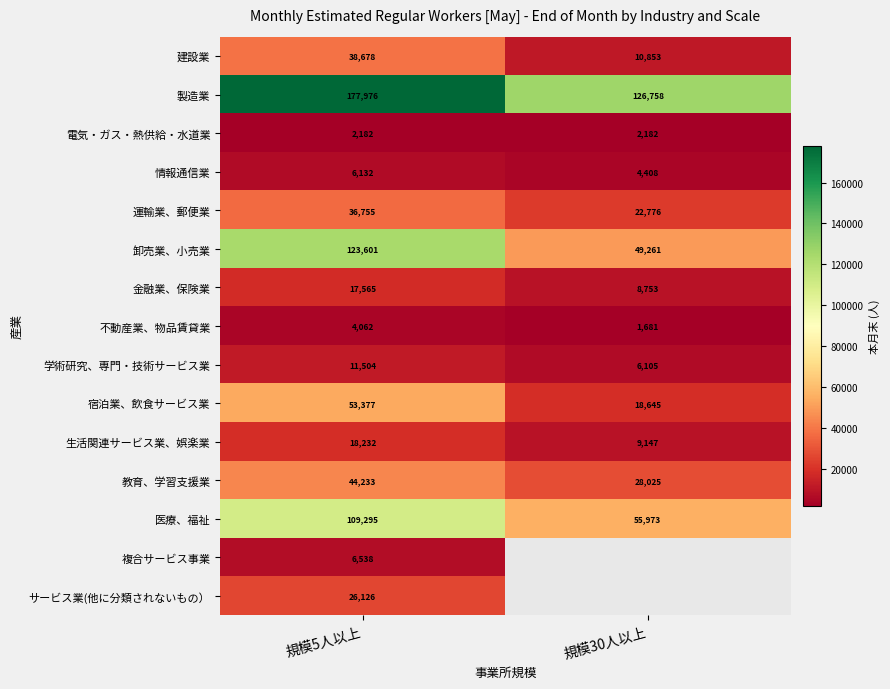

Count the number of categories in the chart.

2